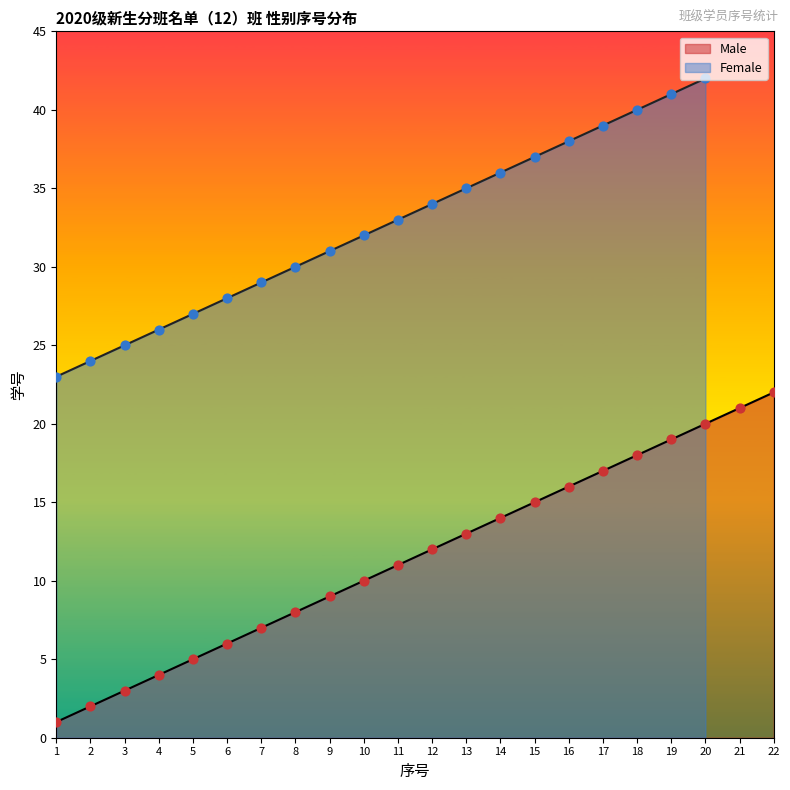

Approximately how many times larger is the value at 8 compared to 21?

0.4